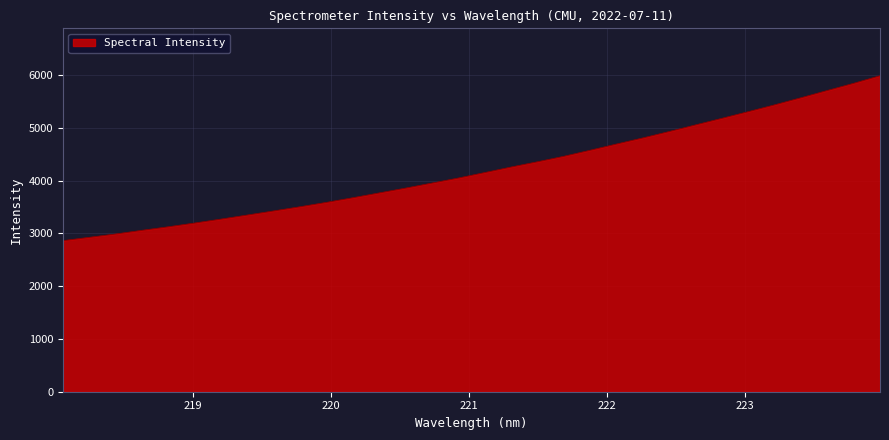

What is the greatest value displayed?

5991.1